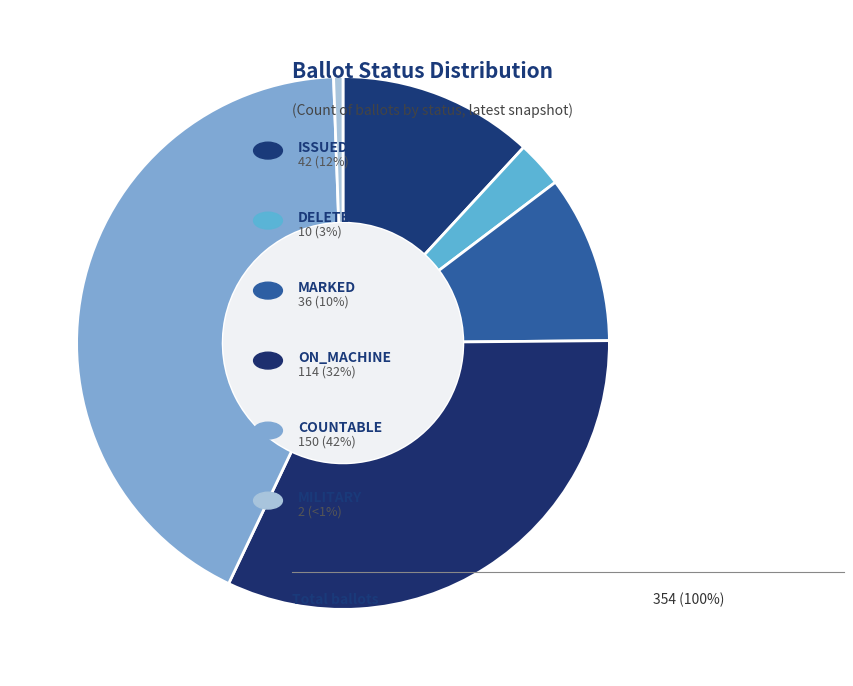

How many segments does this pie chart have?

6